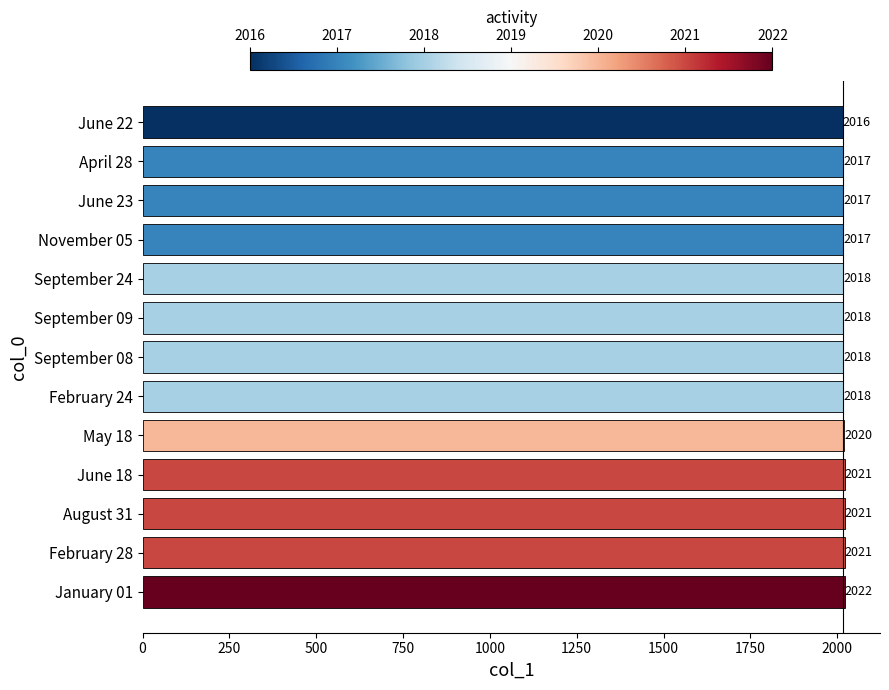

What is the difference between the maximum and minimum values?

6